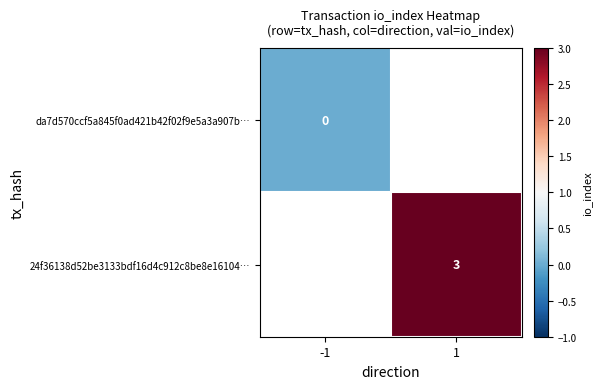

Is it true that 24f36138d52be3133bdf16d4c912c8be8e16104… equals 3 at 1?

True